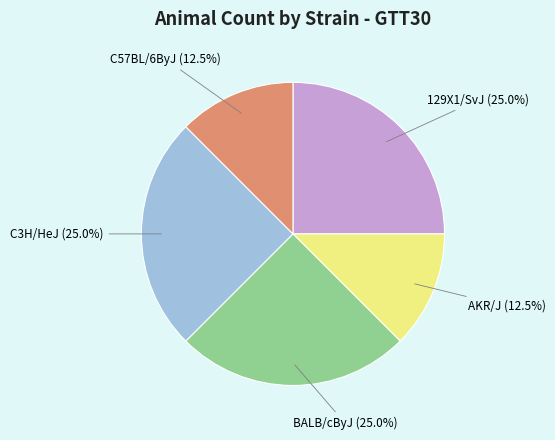

Count the number of slices in the pie.

5